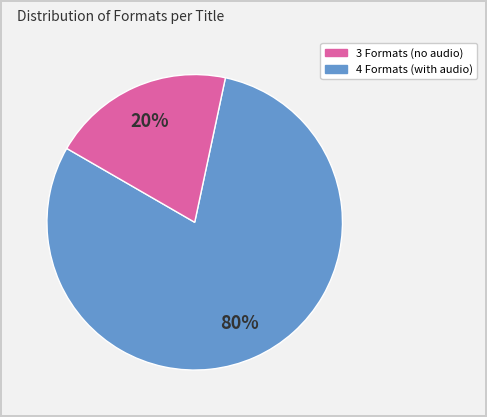

To the nearest percent, what is the difference between the largest and smallest slice percentages?

60%